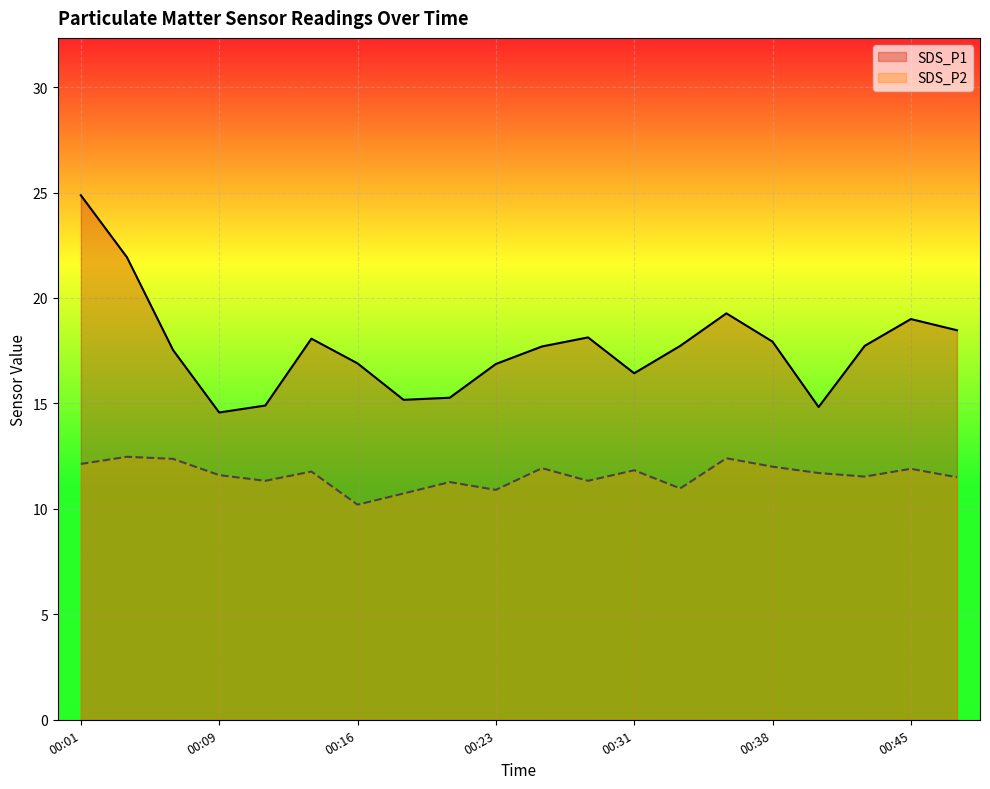

What are all the series names shown in the legend?

SDS_P1, SDS_P2